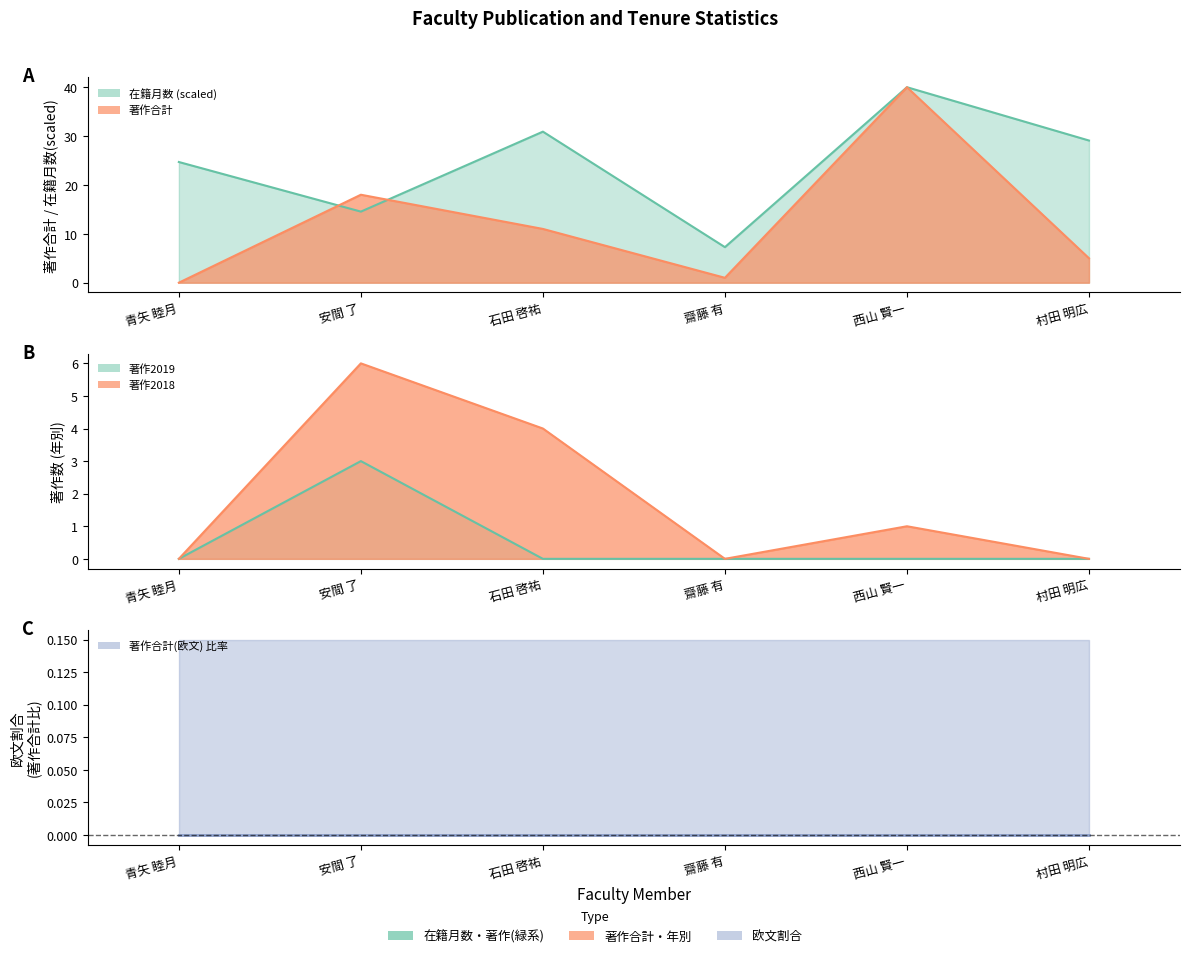

Rank the series at 安間 了 from highest to lowest value.

著作合計, 在籍月数, 著作2018, 著作2019